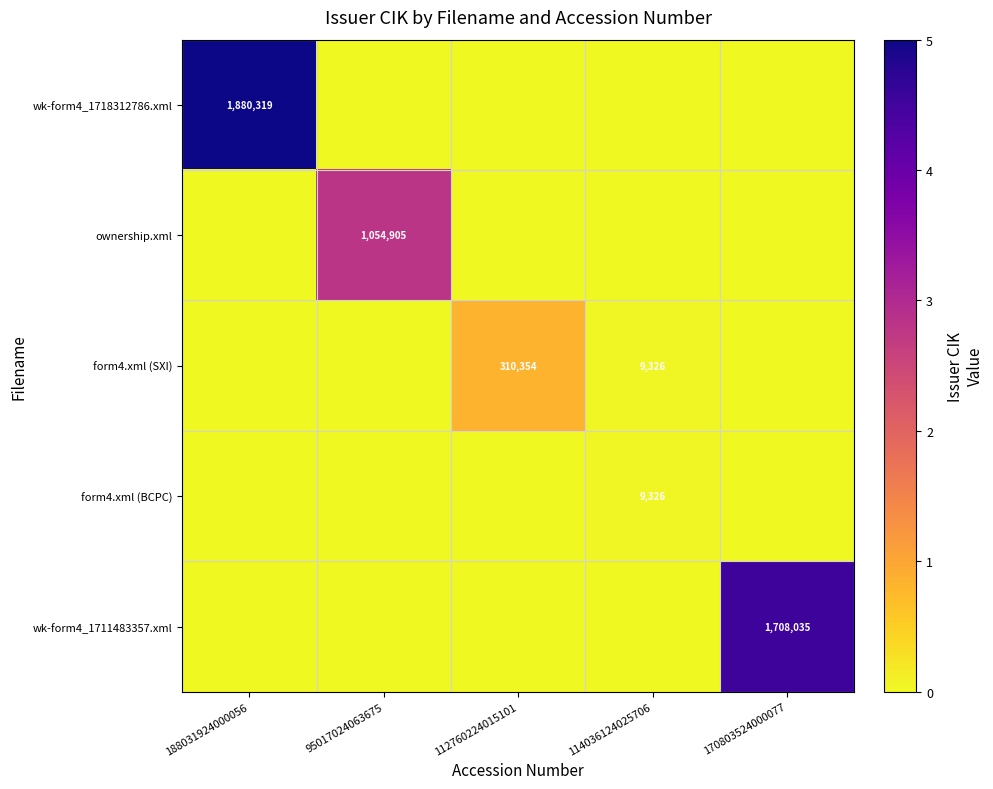

The value of form4.xml (BCPC) at 114036124025706 is 16383. True or false?

False